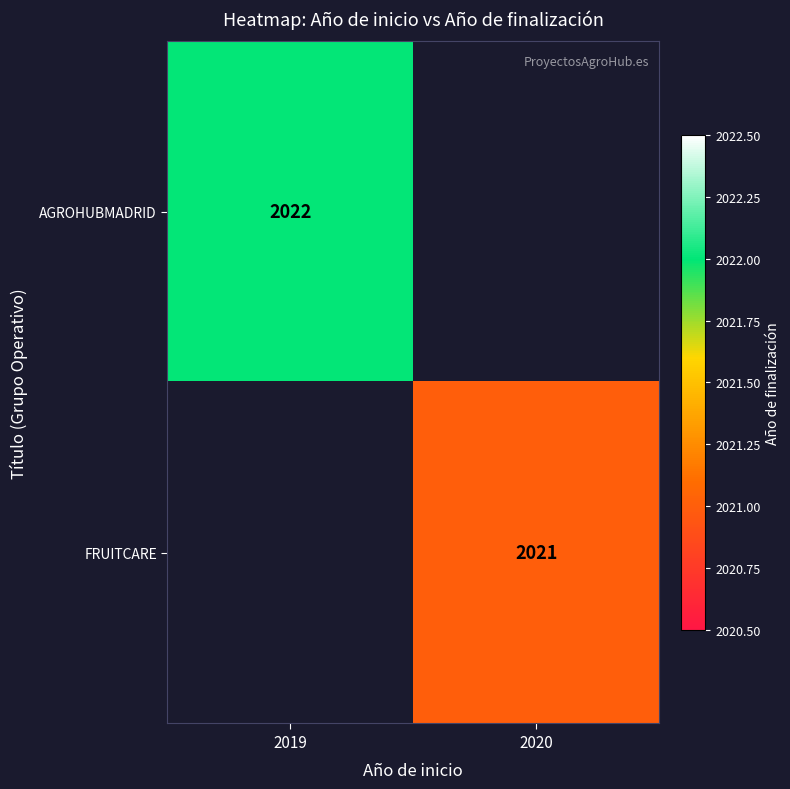

What is the smallest value displayed?

2021.0